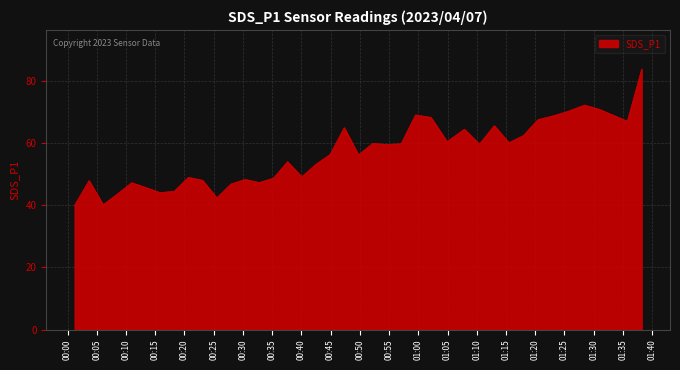

What is the greatest value displayed?

83.8